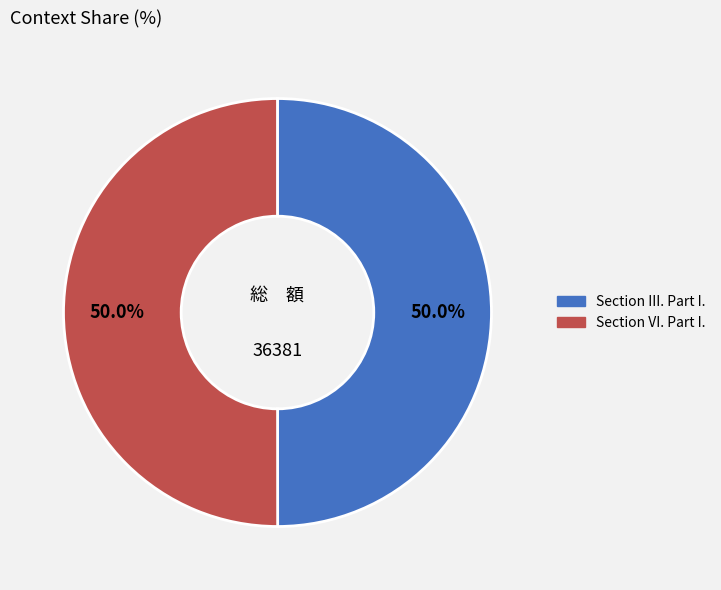

How many segments does this pie chart have?

2